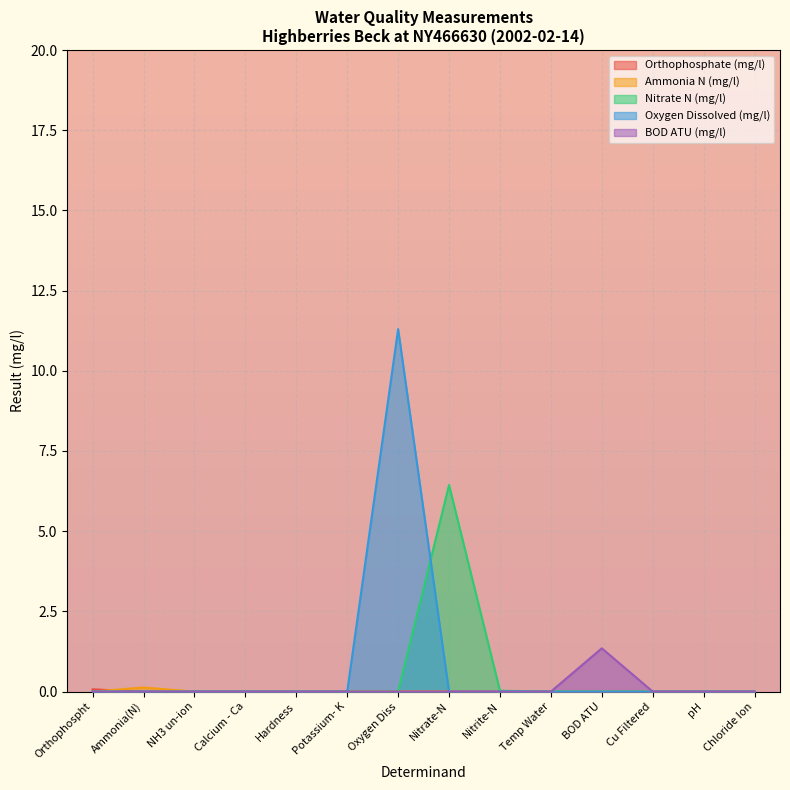

What is the total value across all series at Oxygen Diss?

11.3